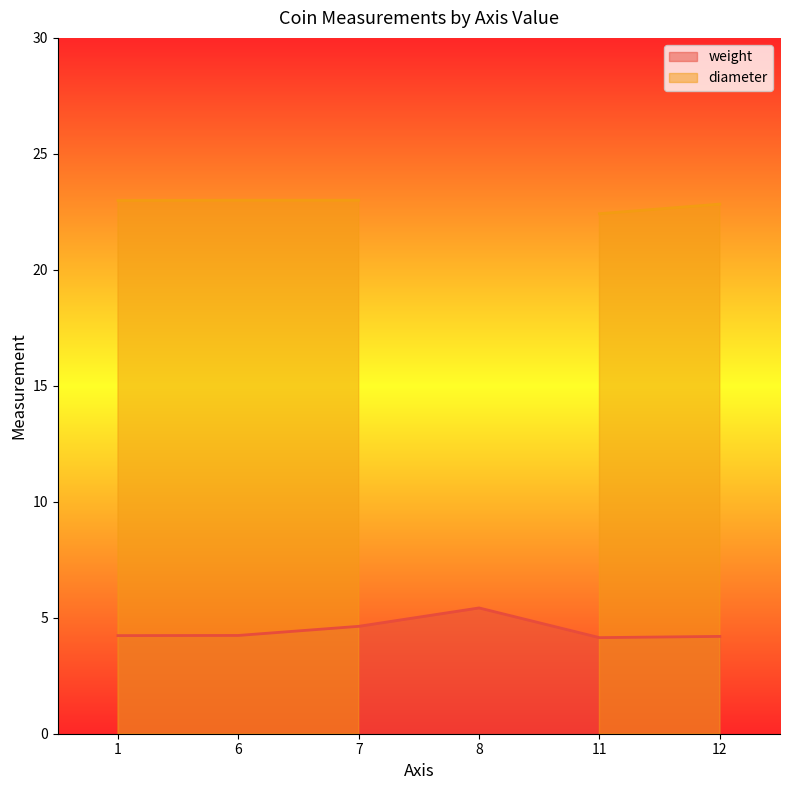

True or false: there are more than 2 points higher than both neighbors.

False